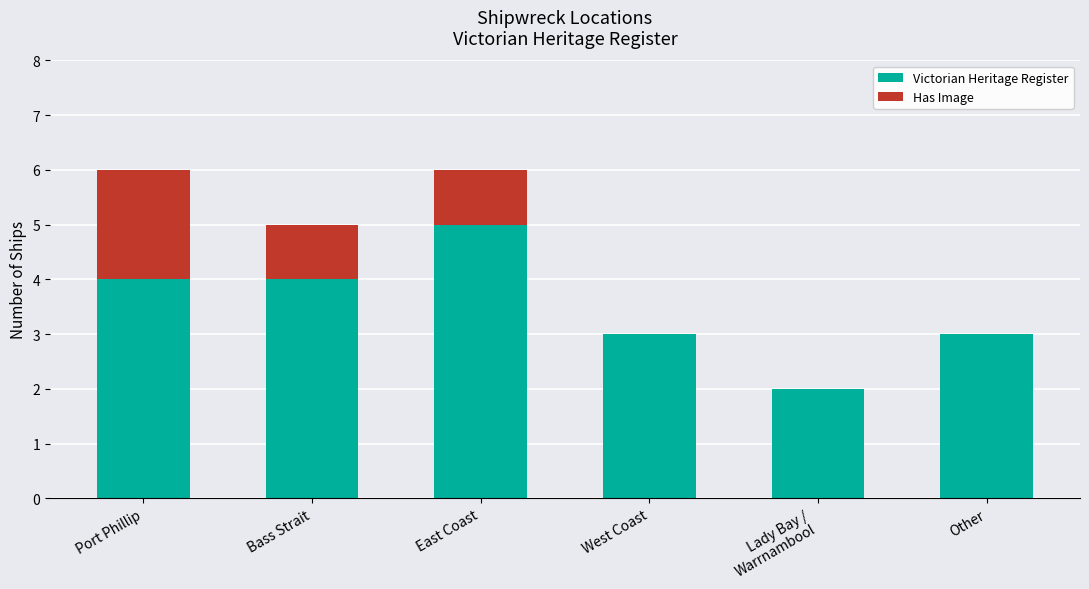

The Victorian Heritage Register series shows 8 at East Coast. True or false?

False